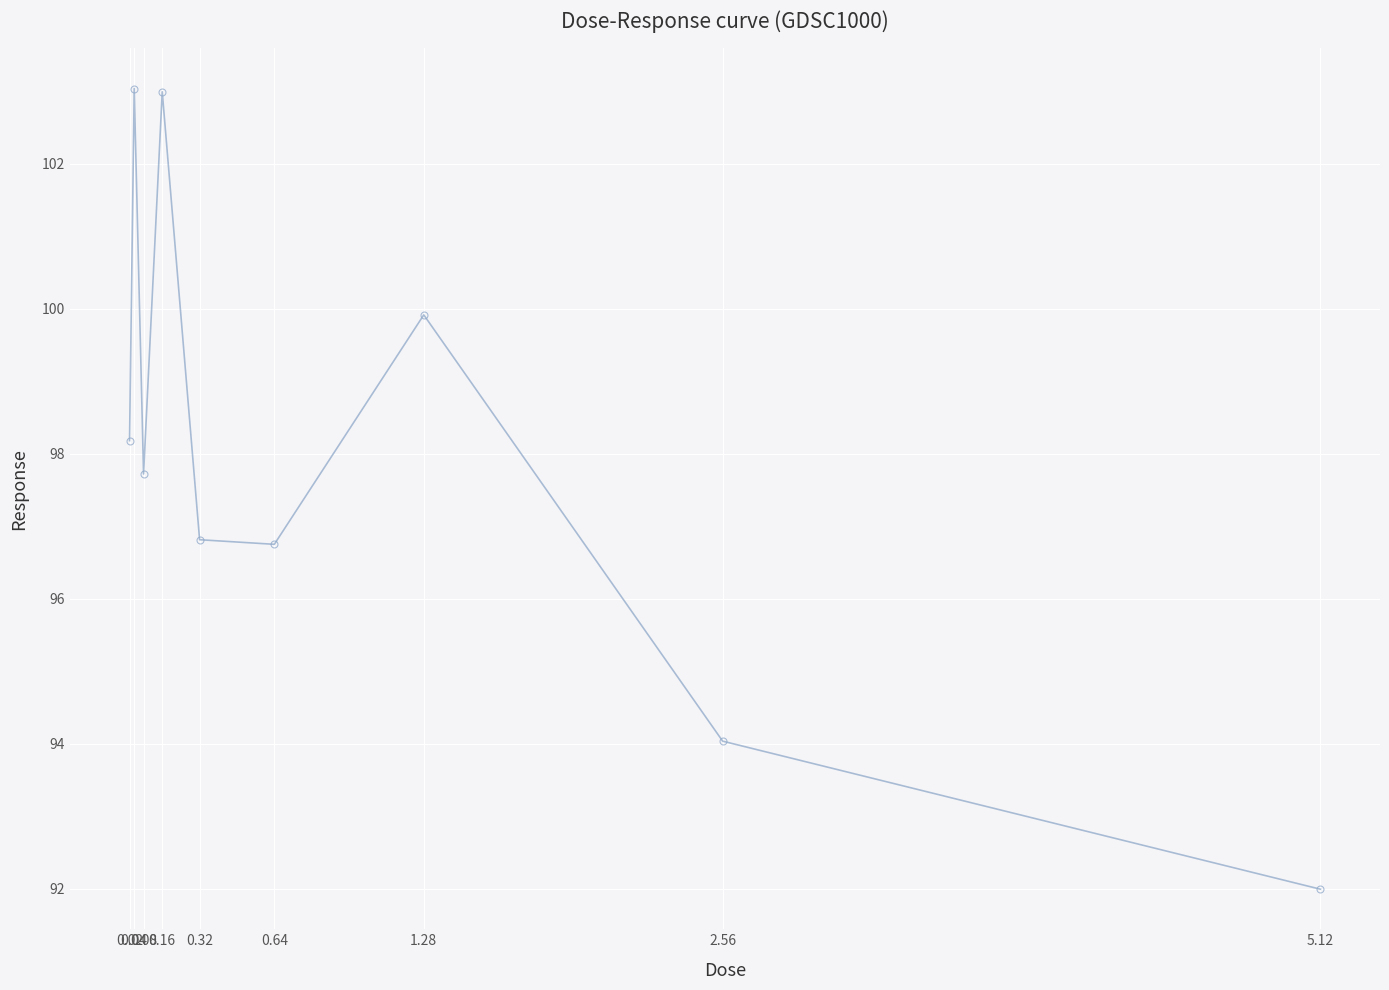

How many points are higher than both their immediate neighbors (excluding endpoints)?

3